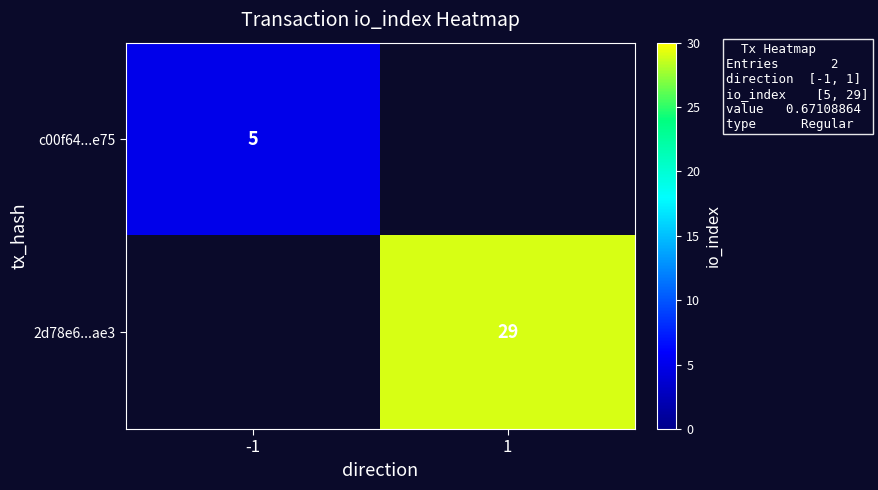

Count the number of data series in this chart.

2